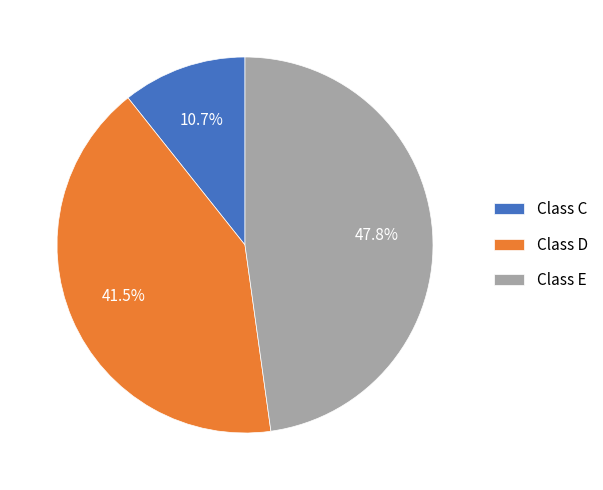

Do Class C and Class E together represent more than half of the pie?

Yes